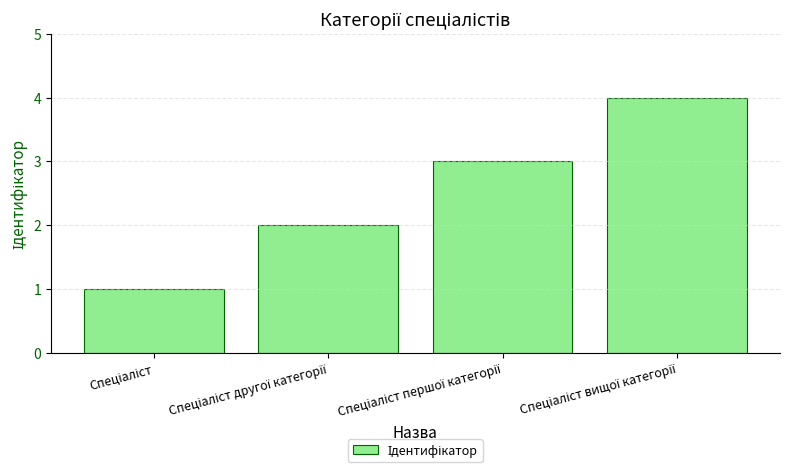

What is the greatest value displayed?

4